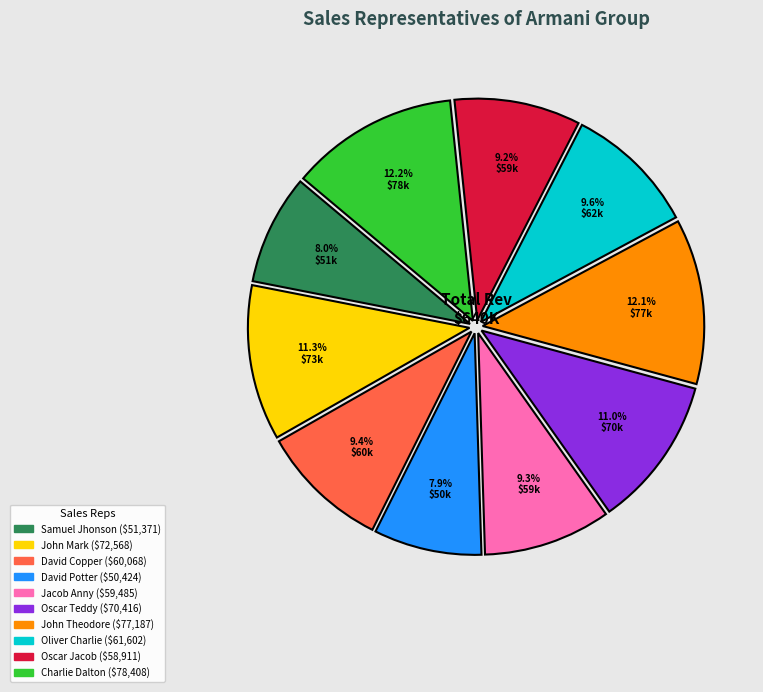

Does Charlie Dalton account for over 50% of the chart?

No